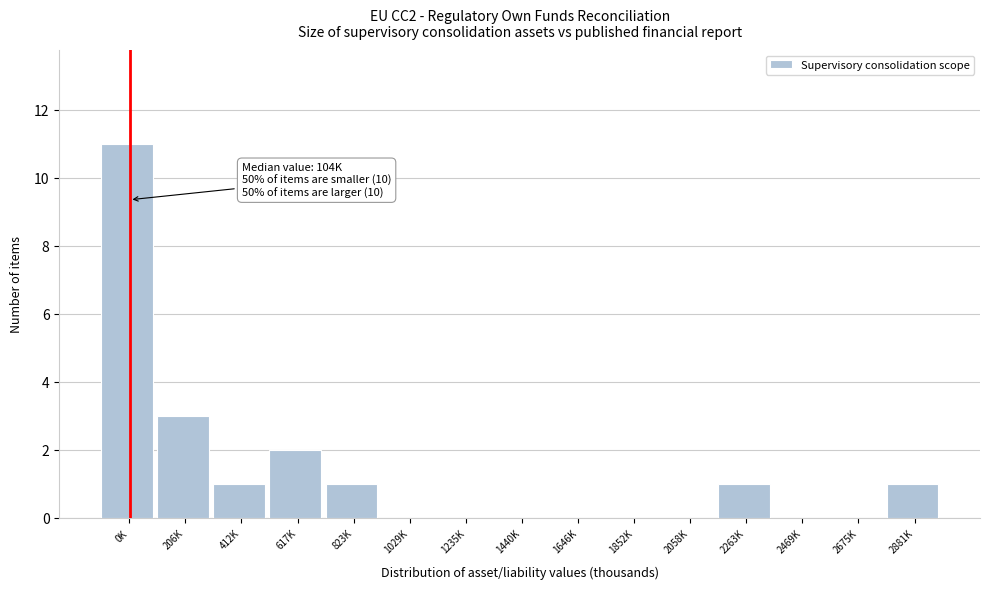

Reading left to right, extract all data points from this chart.

0K=11	206K=3	412K=1	617K=2	823K=1	1029K=0	1235K=0	1440K=0	1646K=0	1852K=0	2058K=0	2263K=1	2469K=0	2675K=0	2881K=1